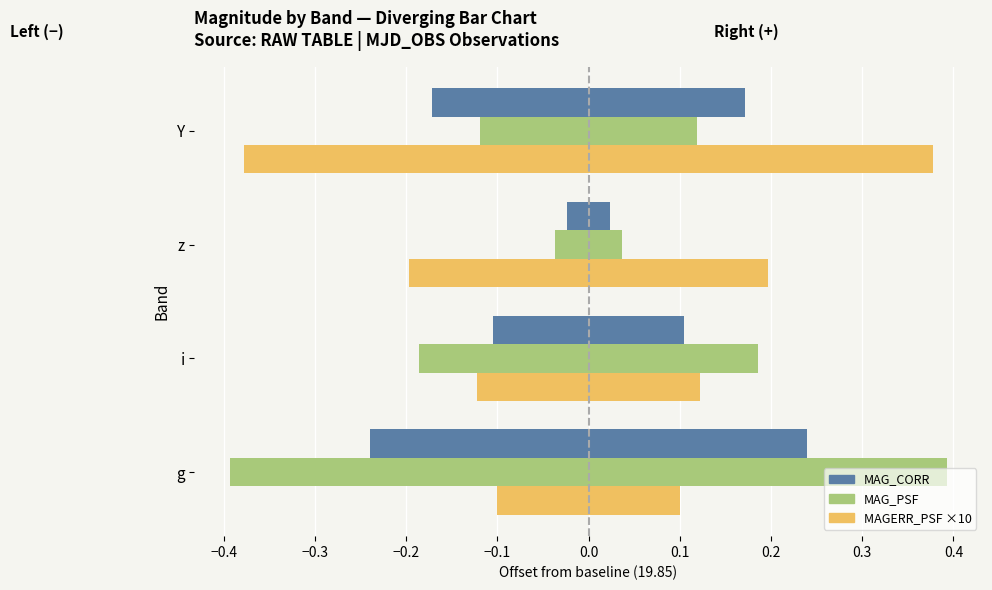

How many series are shown in this chart?

6